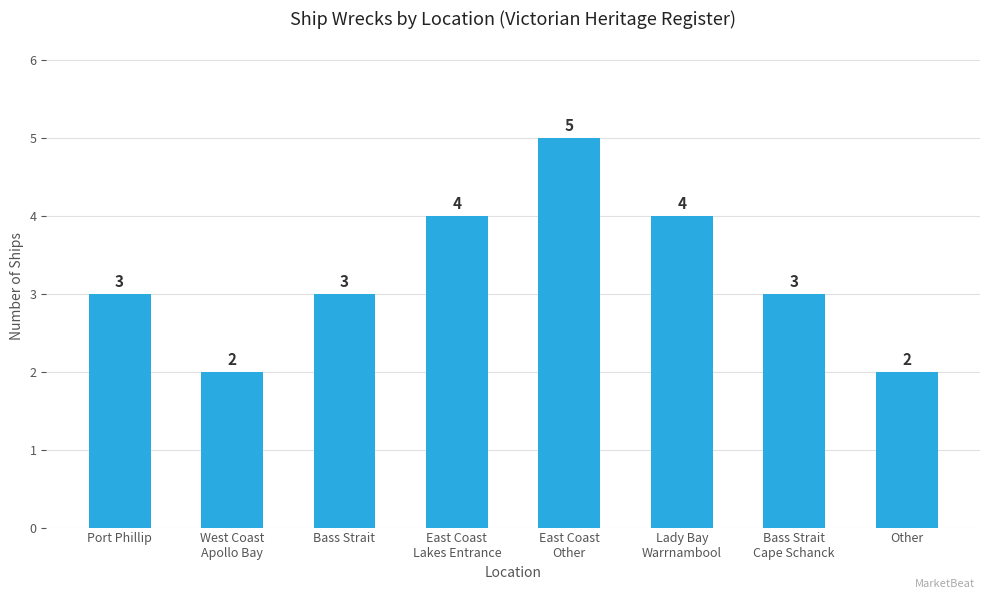

How many data points are less than 3?

2